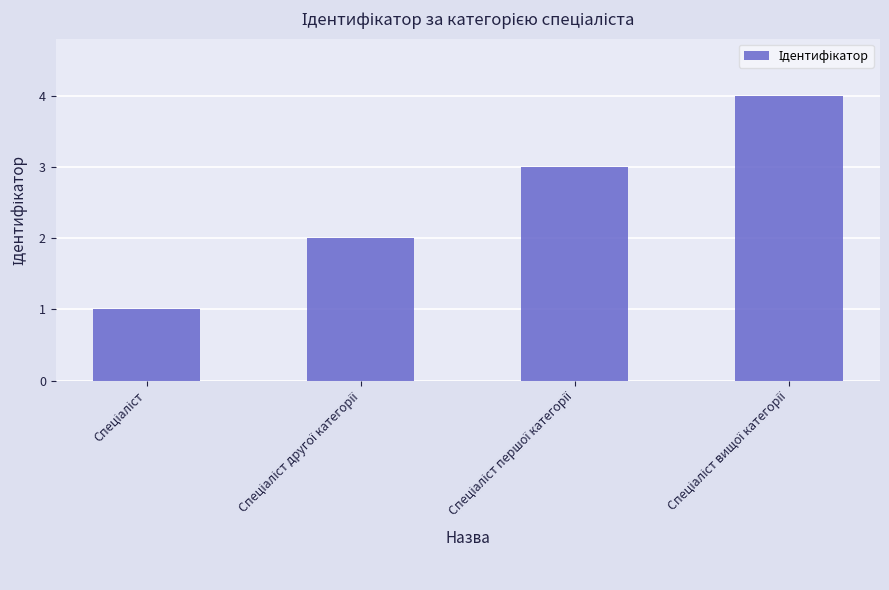

What is the greatest value displayed?

4